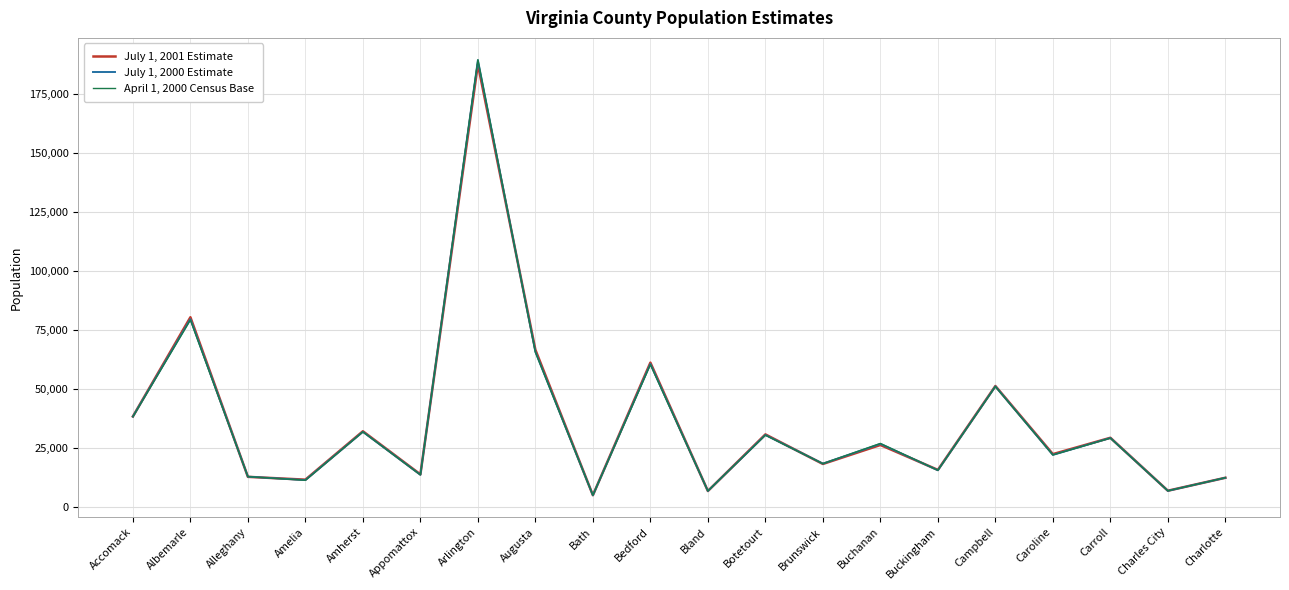

Is it true that April 1, 2000 Census Base equals 12926 at Alleghany?

True